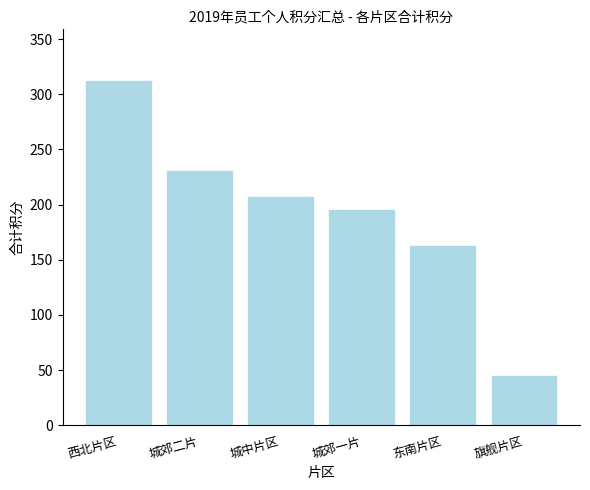

What is the label of the 5th bar from the right?

城郊二片